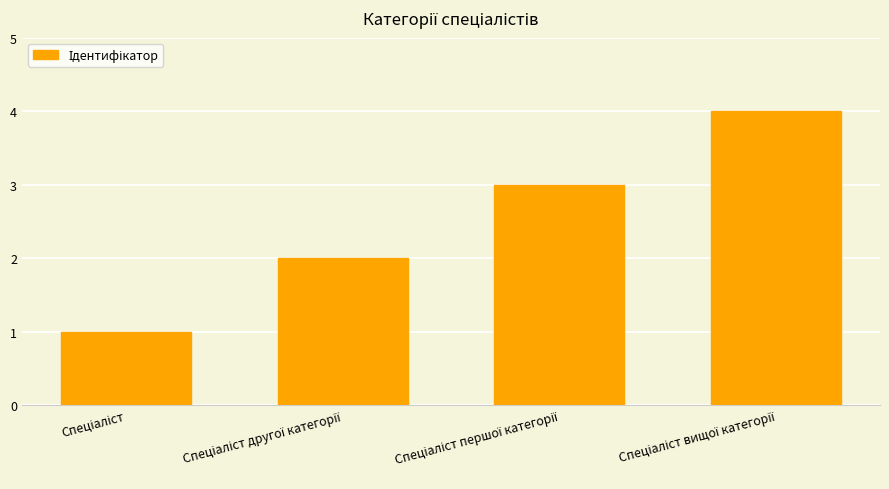

How many distinct data groups are displayed?

1